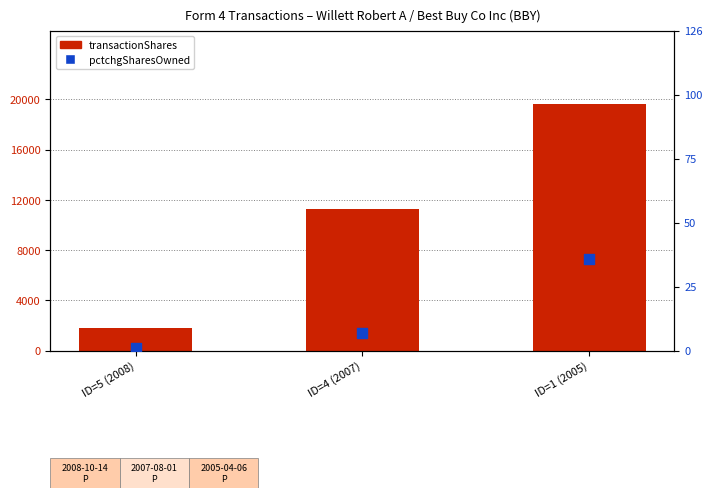

Which series has the widest spread of Y values?

transactionShares